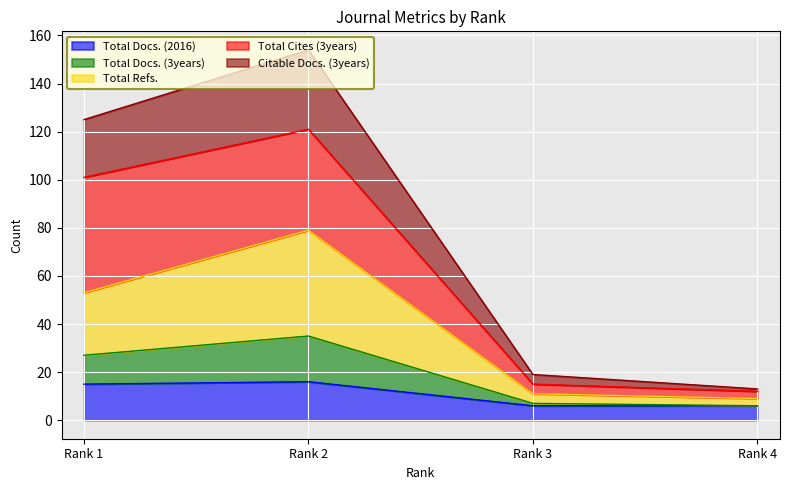

The Citable Docs. (3years) series shows 8 at Rank 4. True or false?

False